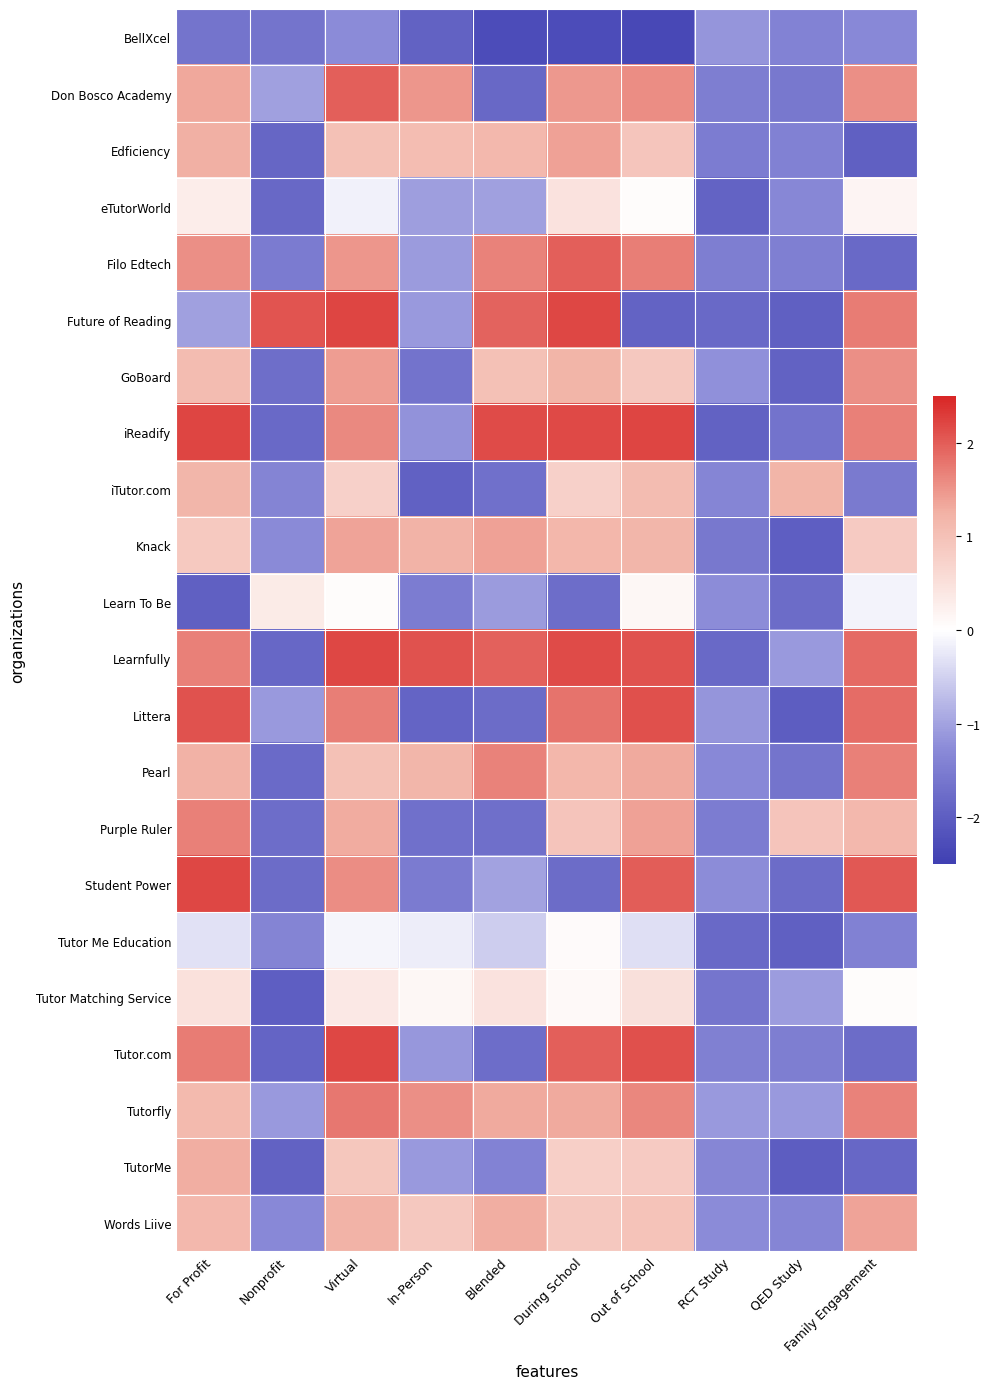

Which has a higher value, In-Person or During School?

In-Person